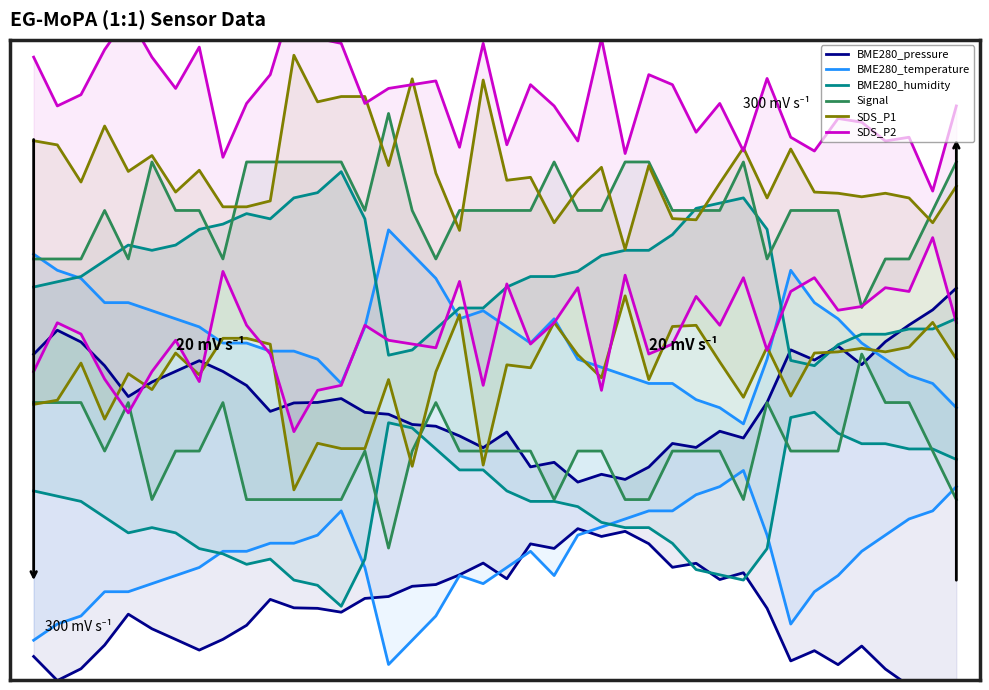

List the series in order of their peak value, lowest first.

BME280_pressure, BME280_temperature, BME280_humidity, Signal, SDS_P1, SDS_P2